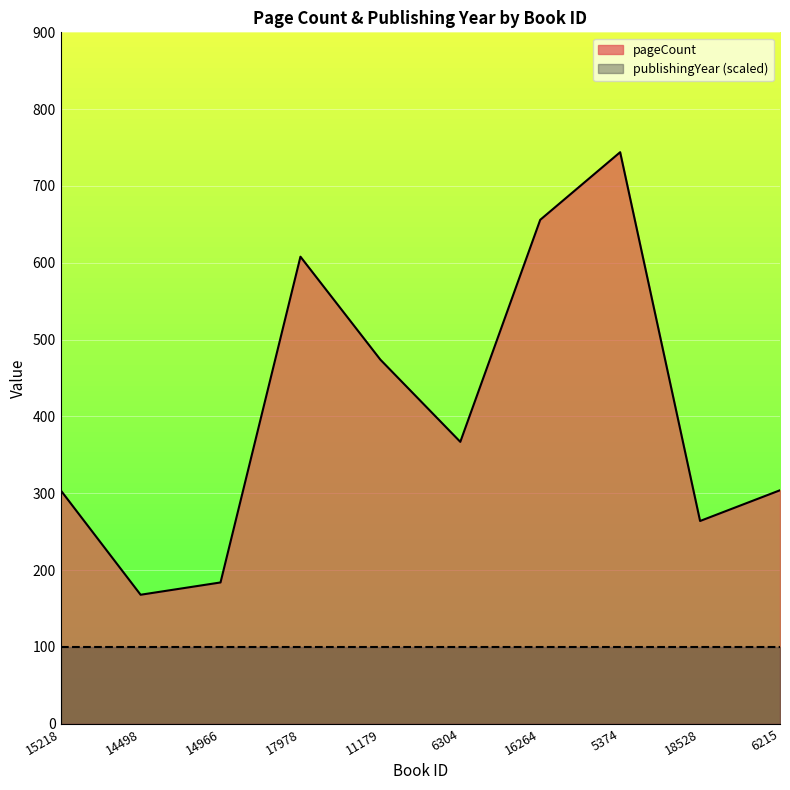

How many lines are shown in the chart?

2